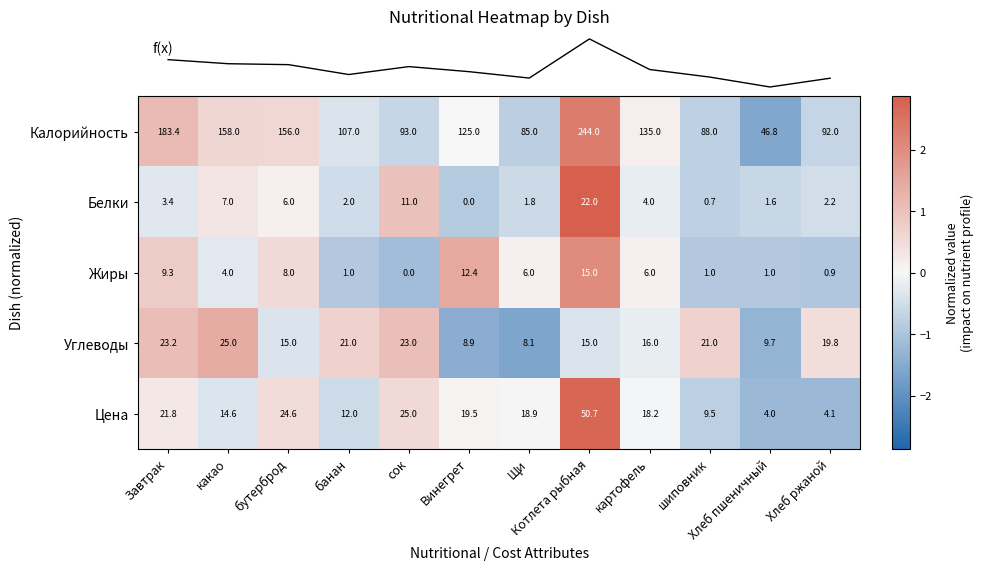

Which series has the largest total across all categories?

Калорийность